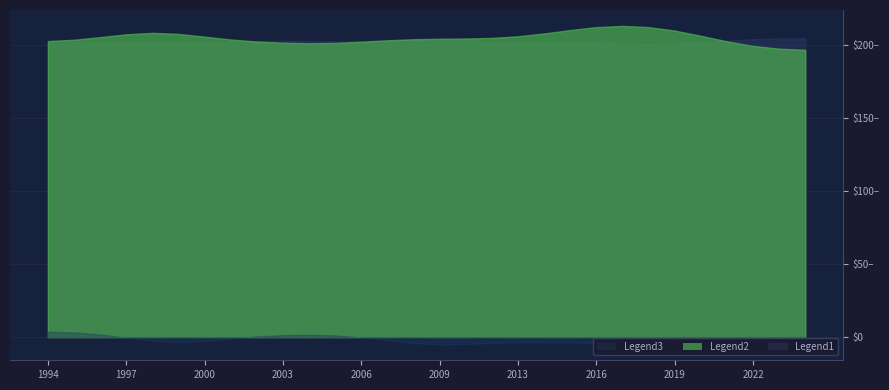

What is the value of the Opening establishments point at the 19th from the left?

200